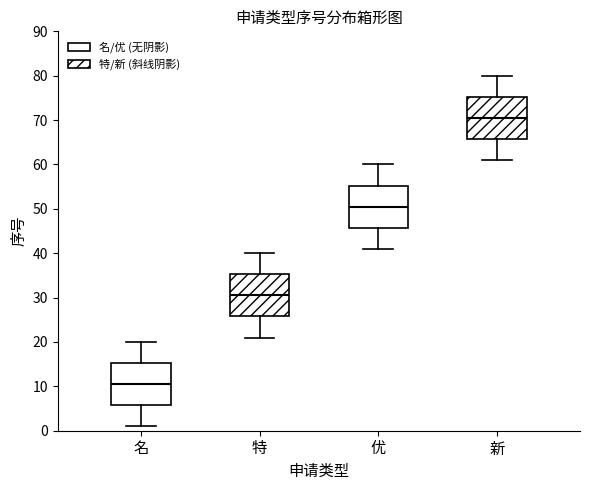

Reading left to right, transcribe this box plot: for each box, give where its median line is, the range the box spans, and where its two whiskers end, as read against the y-axis. The values are not printed on the chart, so give them approximately, as read against the axis.

名: median 11, box 6 to 15, whiskers 1 to 20
特: median 31, box 26 to 35, whiskers 21 to 40
优: median 51, box 46 to 55, whiskers 41 to 60
新: median 71, box 66 to 75, whiskers 61 to 80